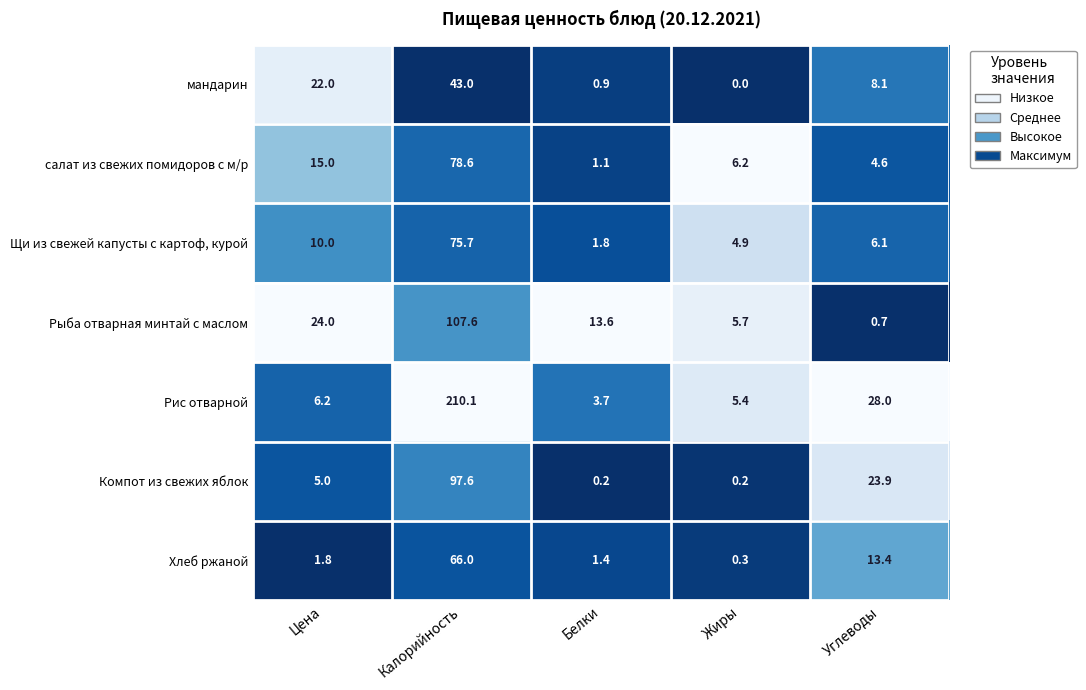

What is the spread (max minus min) of values at Белки?

13.4